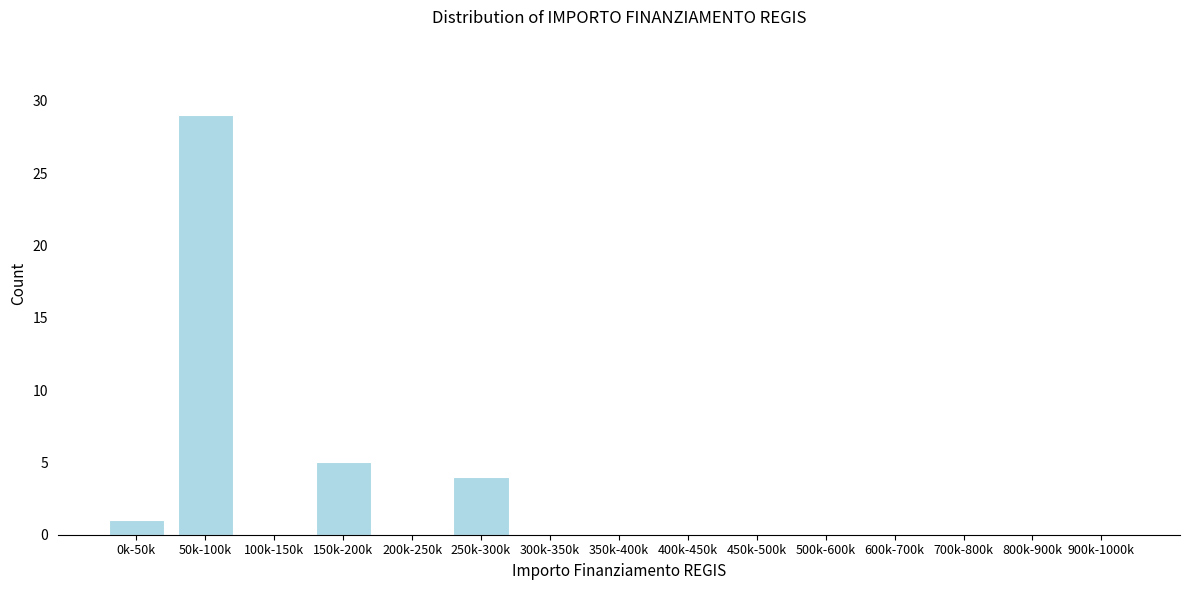

Reading left to right, list all the values displayed in this chart.

0k-50k=1	50k-100k=29	100k-150k=0	150k-200k=5	200k-250k=0	250k-300k=4	300k-350k=0	350k-400k=0	400k-450k=0	450k-500k=0	500k-600k=0	600k-700k=0	700k-800k=0	800k-900k=0	900k-1000k=0